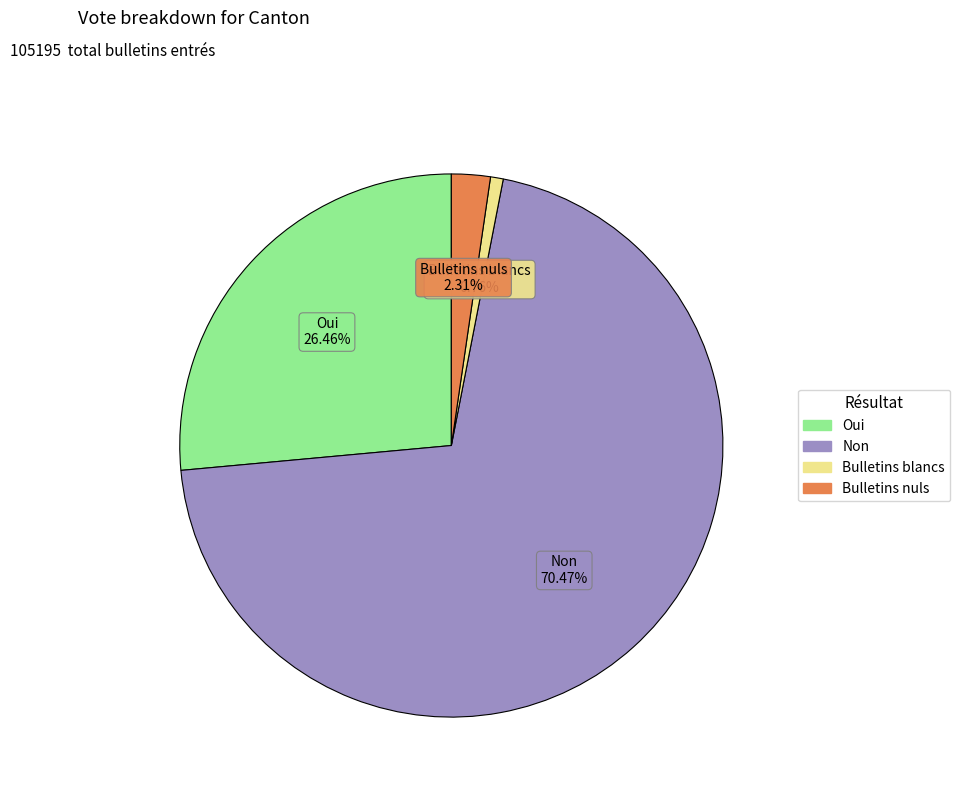

What is the smallest slice in the pie chart?

Bulletins blancs